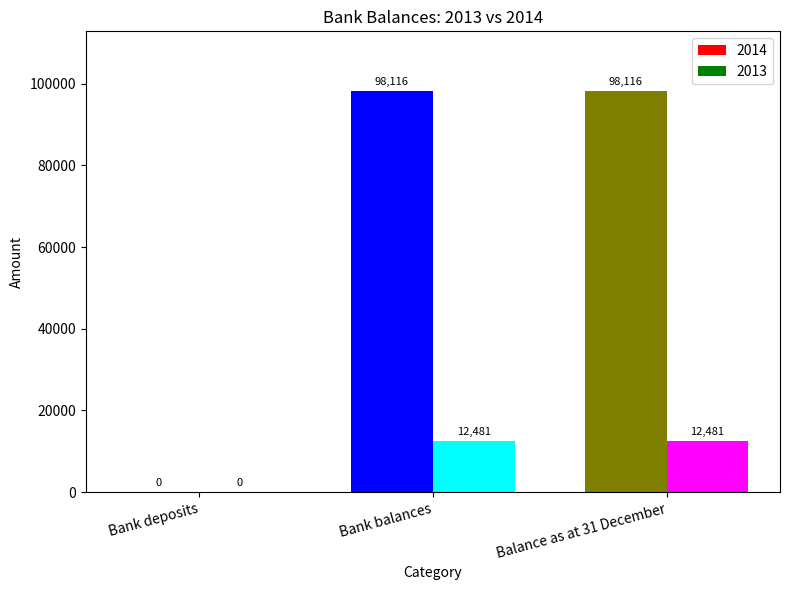

Is the value of 2013 at Bank balances greater than the value of 2014 at Bank balances?

No